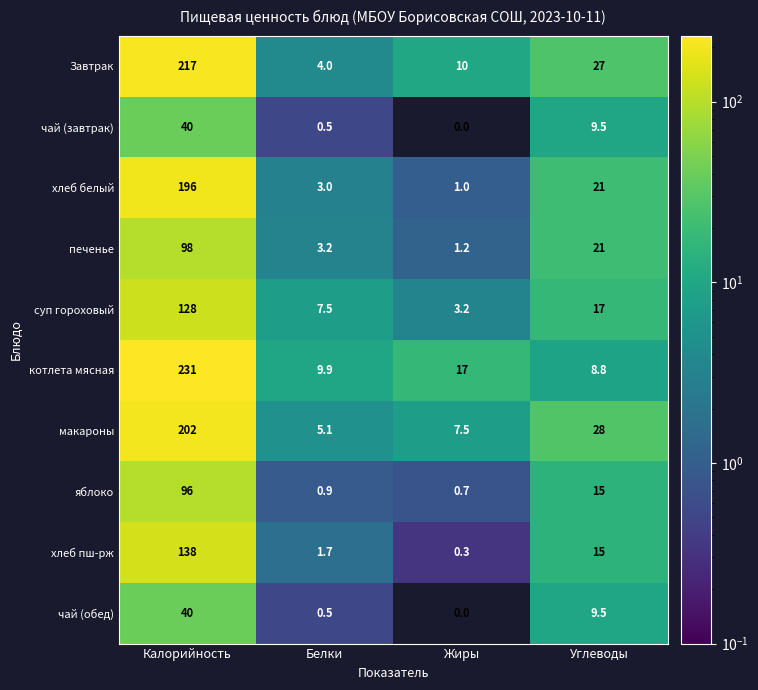

Rank the categories by хлеб пш-рж value from lowest to highest.

Жиры, Белки, Углеводы, Калорийность